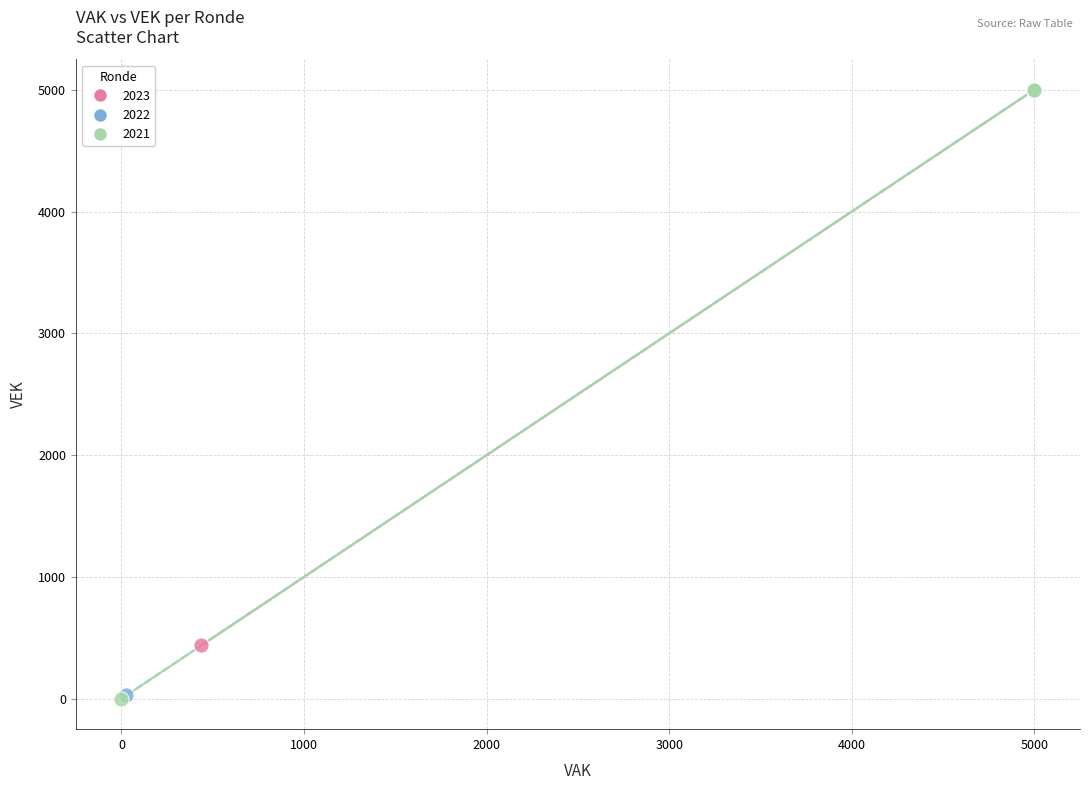

What are all the series names shown in the legend?

2023, 2022, 2021